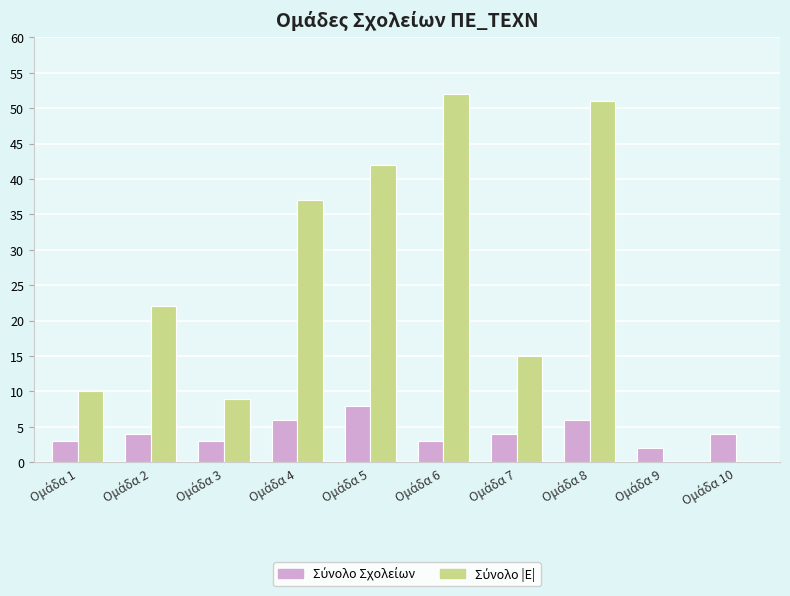

How many groups of bars are there?

10